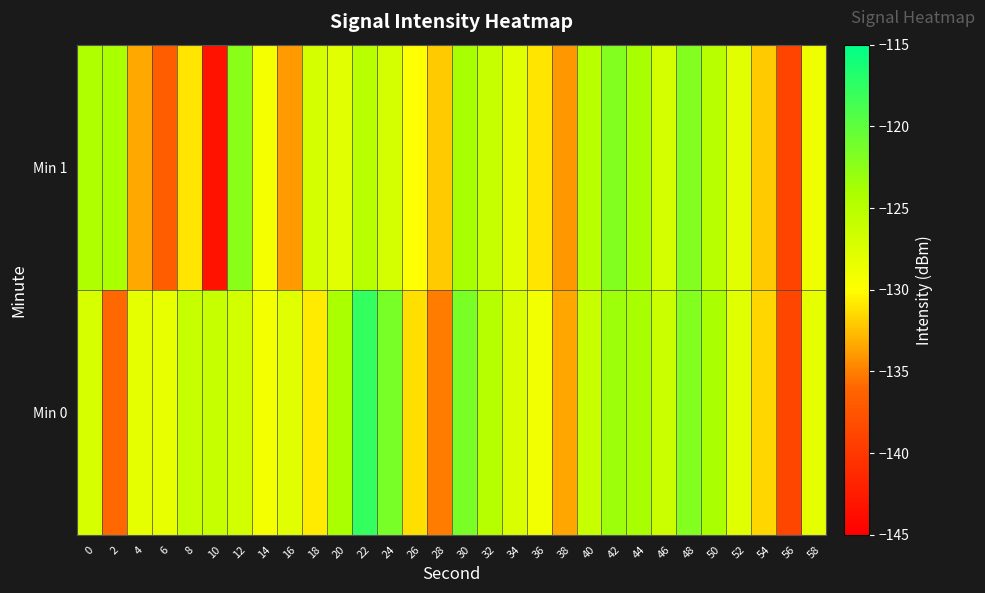

What is the maximum value shown in the chart?

-117.8